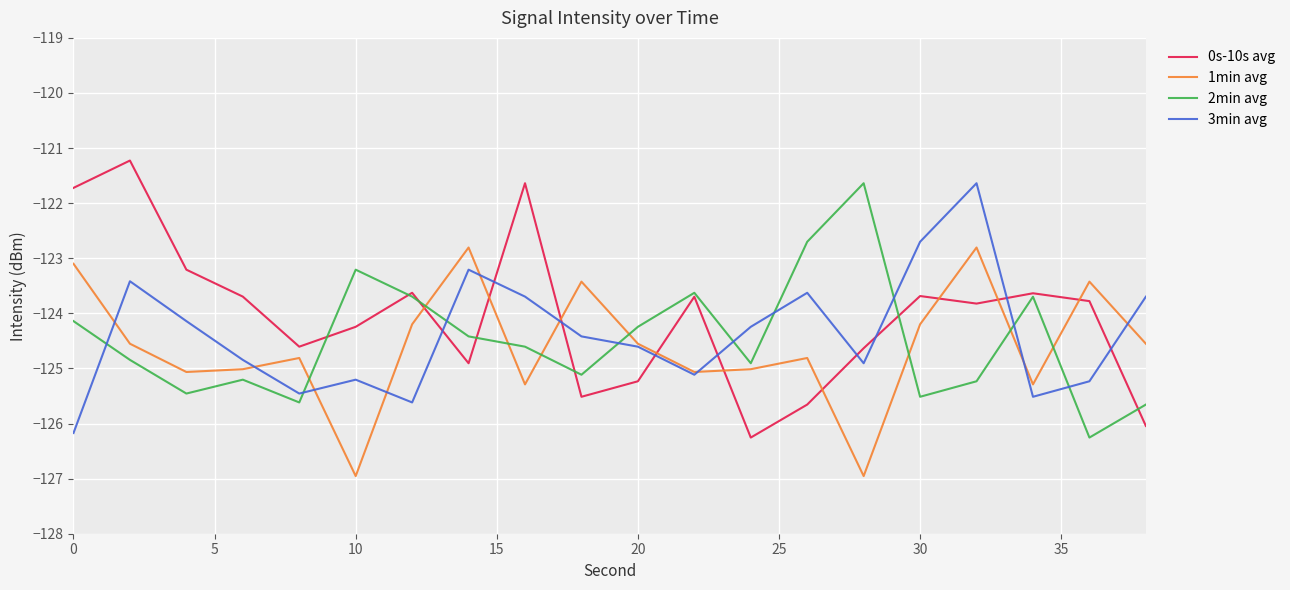

How many interior local valleys does the 0s-10s avg series have?

5